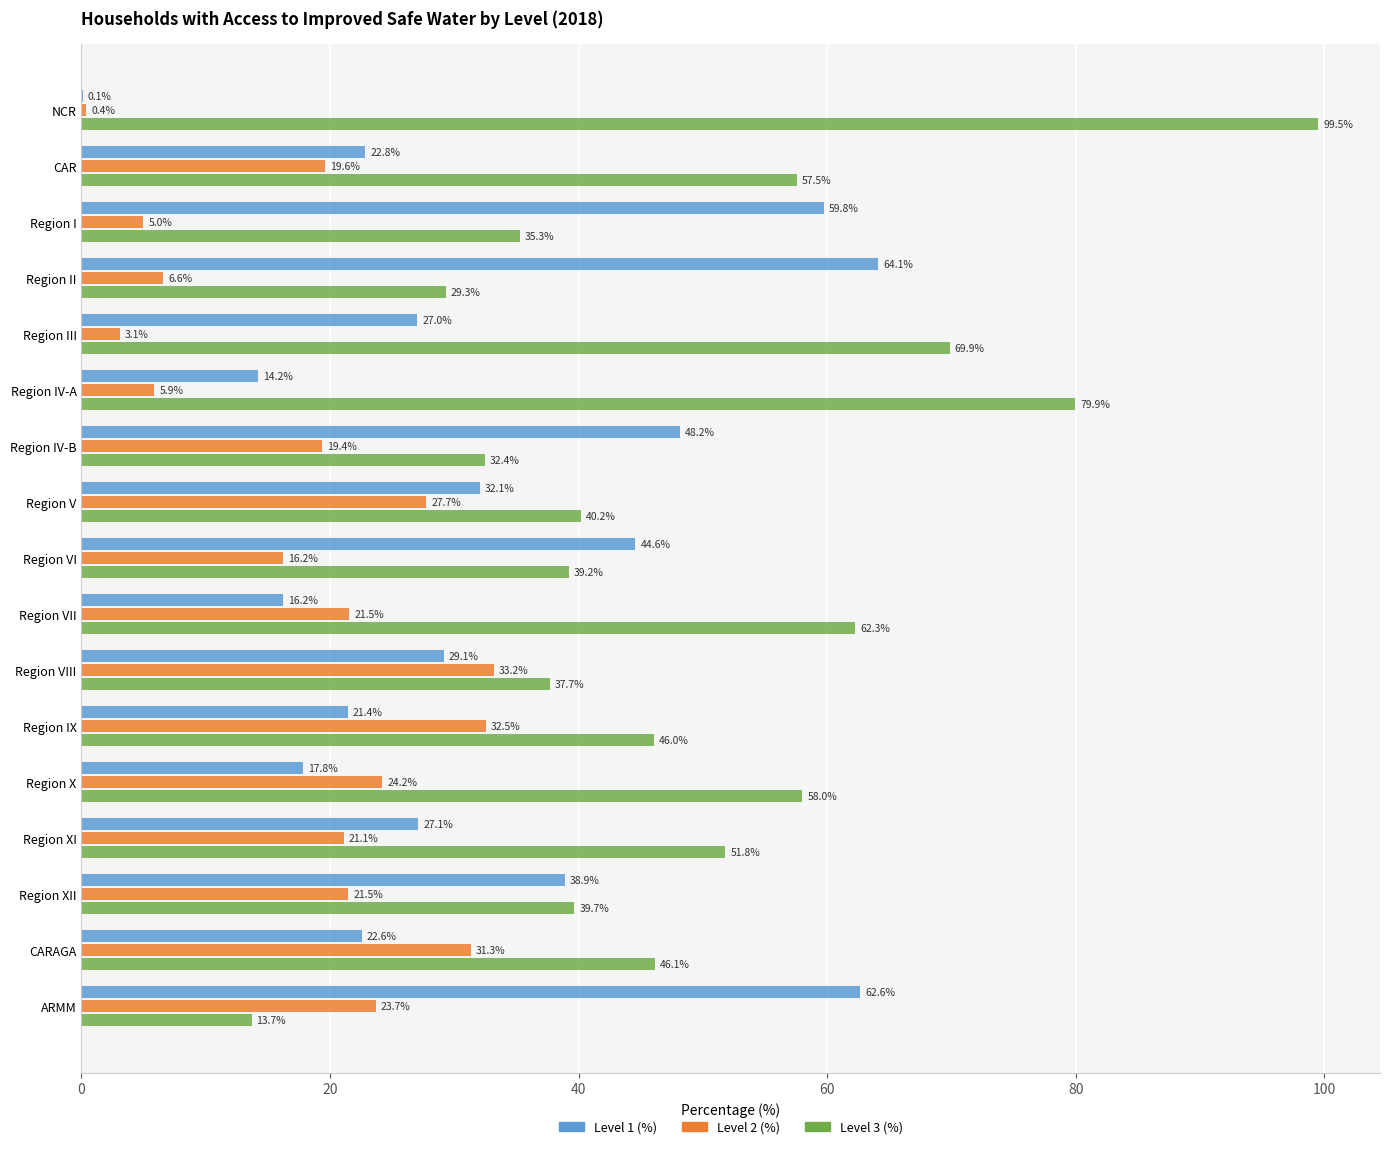

What is the total value across all series at Region V?

100.0